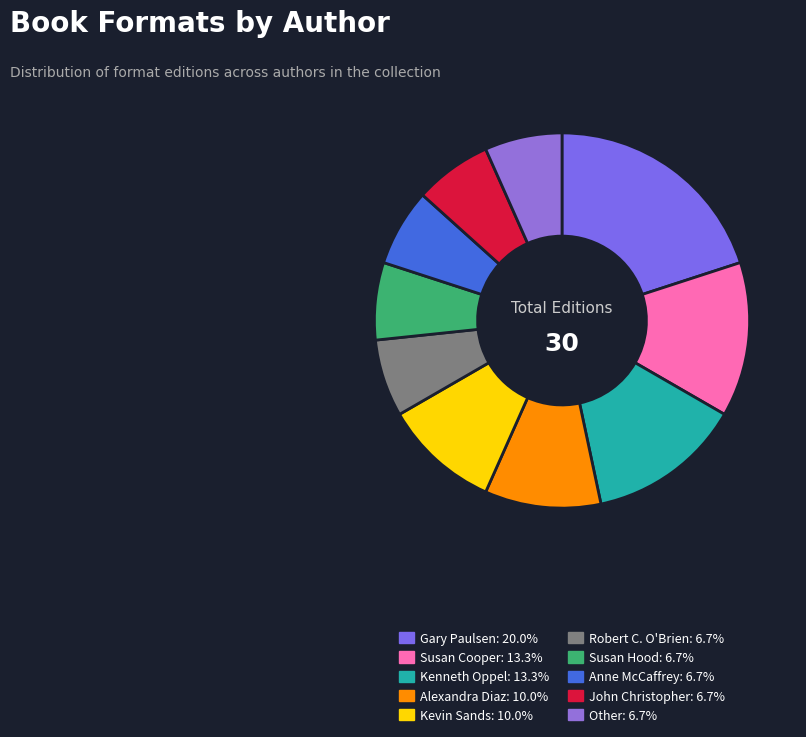

How many segments does this pie chart have?

10